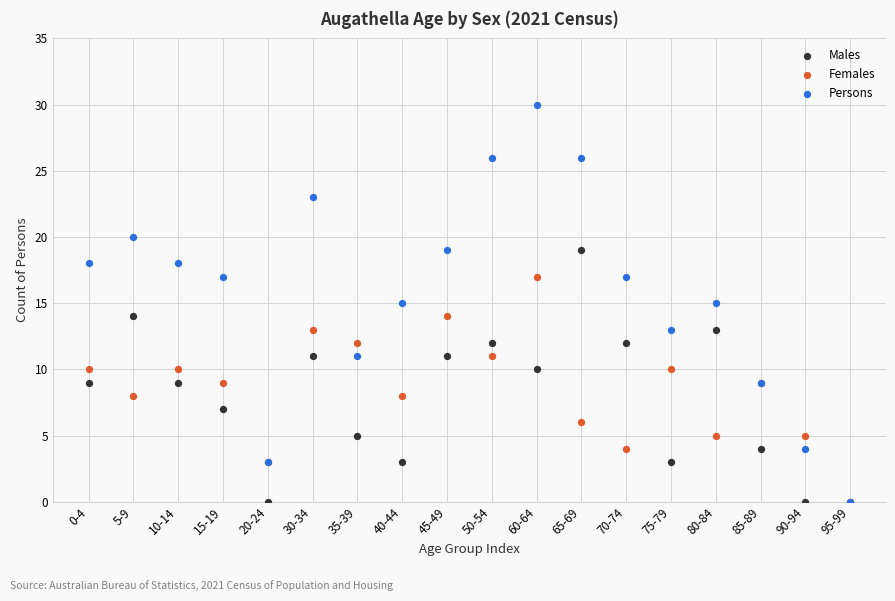

What are all the series names shown in the legend?

Males, Females, Persons